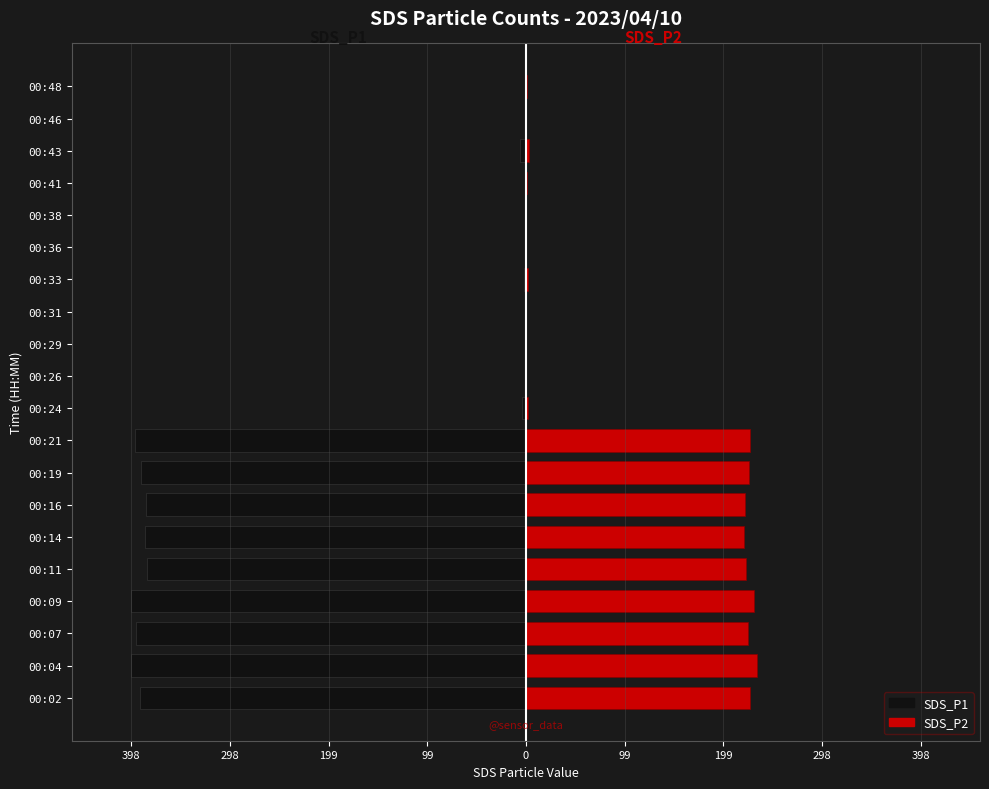

Reading left to right, transcribe all the data shown in this chart.

SDS_P1: -389.8	-398.2	-393.6	-398.3	-382.4	-384.8	-383.8	-388.6	-394.8	-4.5	-0.1	-0.2	-0.4	-2.2	-0.5	-0.1	-1.4	-5.8	-0.5	-1.1
SDS_P2: 226.1	233.1	224.2	229.9	222.1	219.5	221.3	225.4	225.9	1.9	0.1	0.2	0.4	2.0	0.5	0.1	1.3	3.3	0.5	1.1